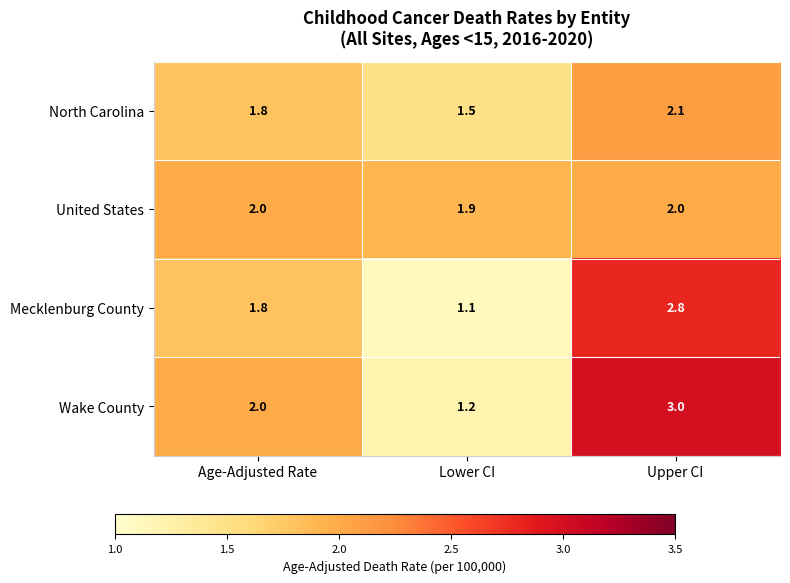

The value of North Carolina at Age-Adjusted Rate is 3.1. True or false?

False